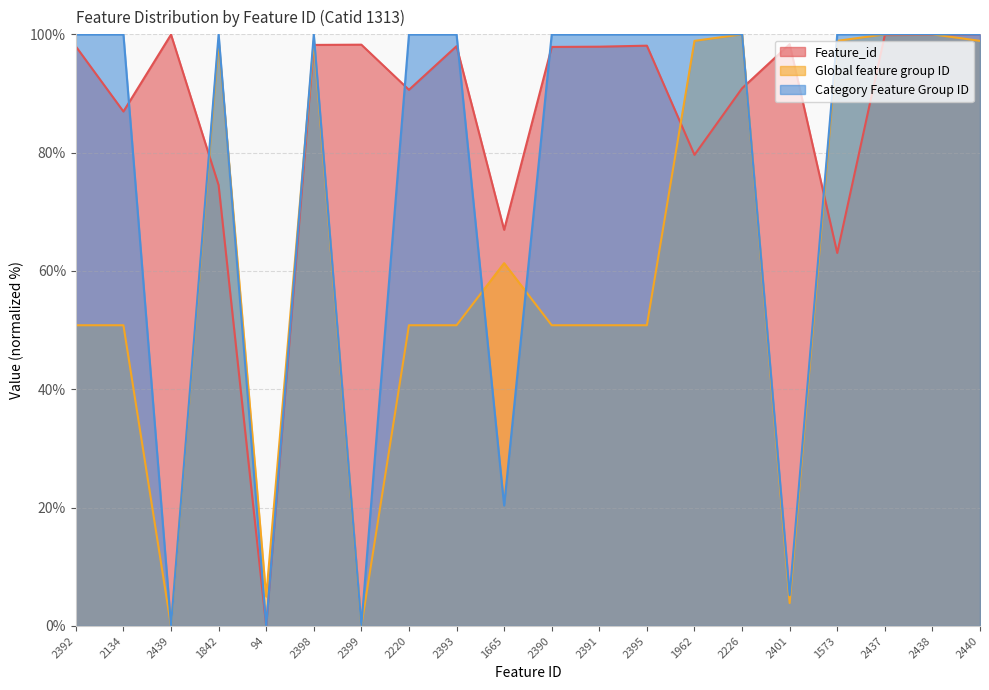

How many times do Category Feature Group ID and Feature_id cross each other?

9